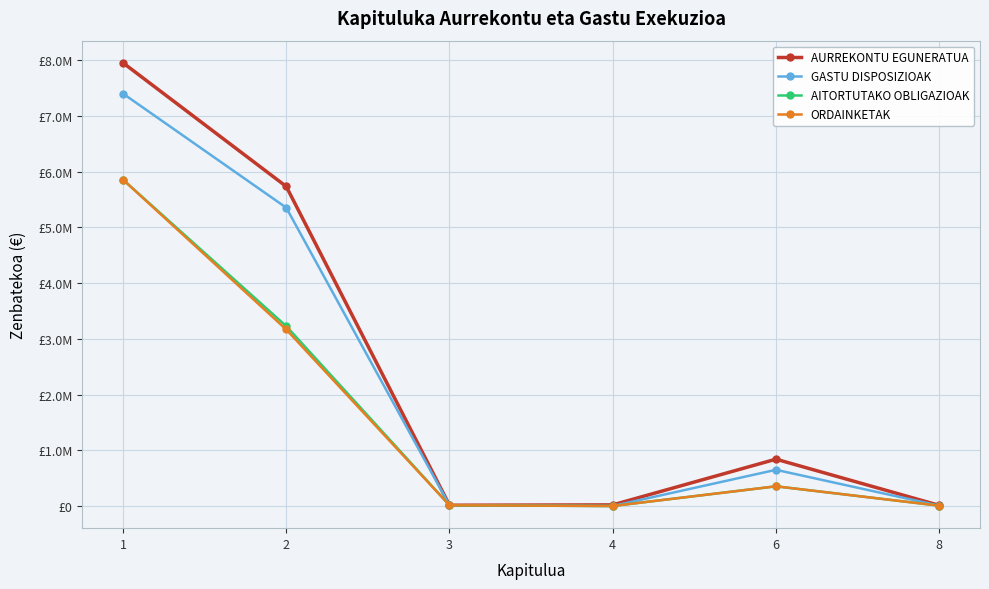

What are all the series names shown in the legend?

AURREKONTU EGUNERATUA, GASTU DISPOSIZIOAK, AITORTUTAKO OBLIGAZIOAK, ORDAINKETAK